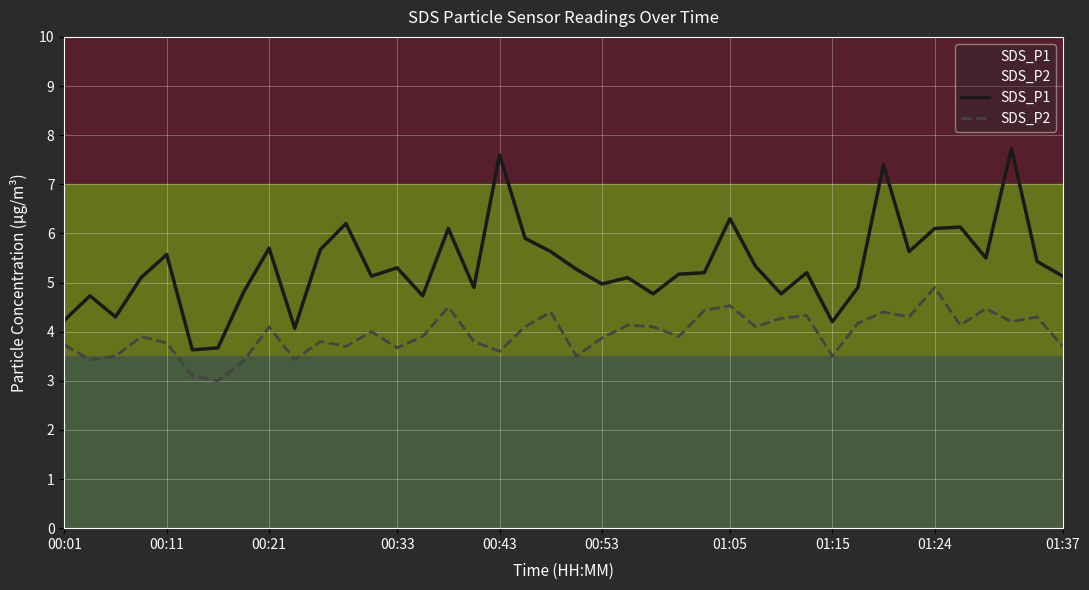

The value of SDS_P2 at 38 is 2.8. True or false?

False